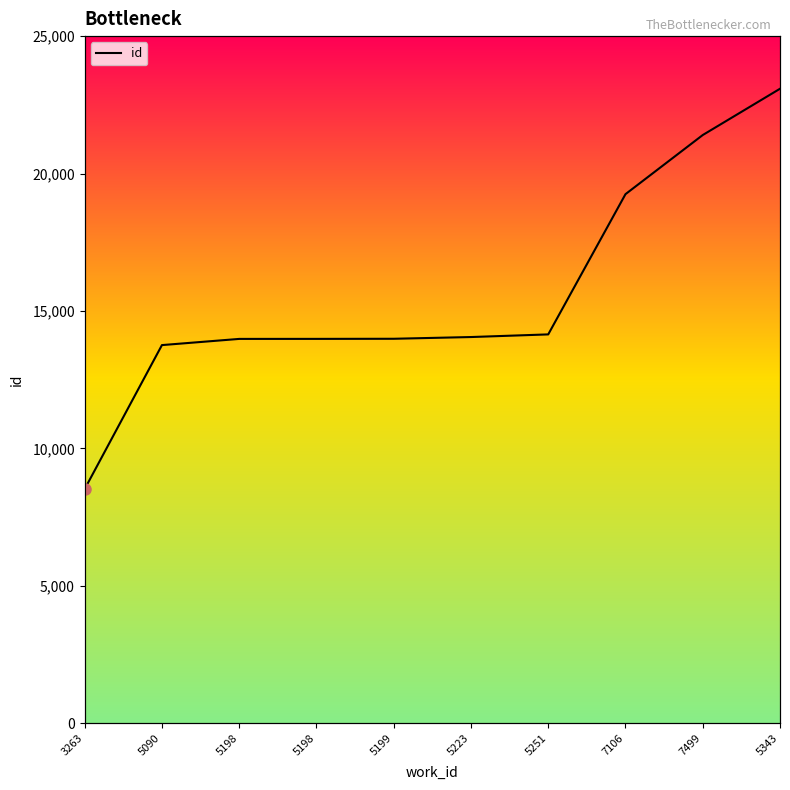

Approximately how many times larger is the value at 7499 compared to 5251?

1.5